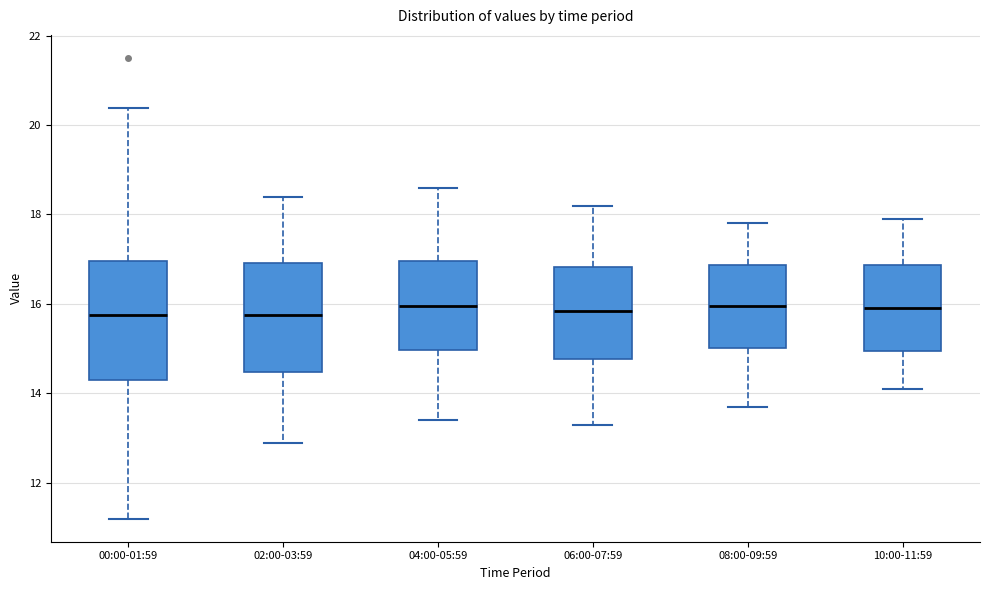

Reading left to right, transcribe this box plot: for each box, give where its median line is, the range the box spans, and where its two whiskers end, as read against the y-axis. The values are not printed on the chart, so give them approximately, as read against the axis.

00:00-01:59: median 15.8, box 14.2 to 17.0, whiskers 11.2 to 20.4
02:00-03:59: median 15.8, box 14.4 to 17.0, whiskers 13.0 to 18.4
04:00-05:59: median 16.0, box 15.0 to 17.0, whiskers 13.4 to 18.6
06:00-07:59: median 15.8, box 14.8 to 16.8, whiskers 13.4 to 18.2
08:00-09:59: median 16.0, box 15.0 to 16.8, whiskers 13.8 to 17.8
10:00-11:59: median 16.0, box 15.0 to 16.8, whiskers 14.2 to 18.0